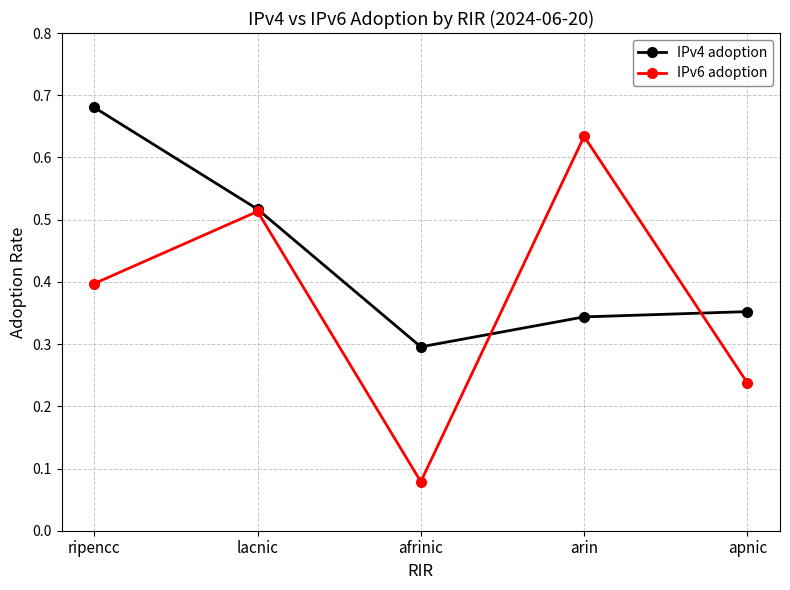

How many lines are shown in the chart?

2